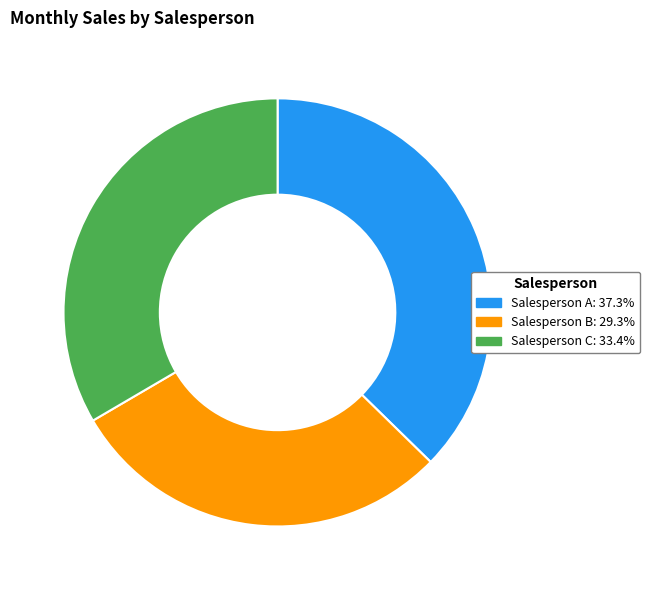

Which slice is the smallest?

Salesperson B